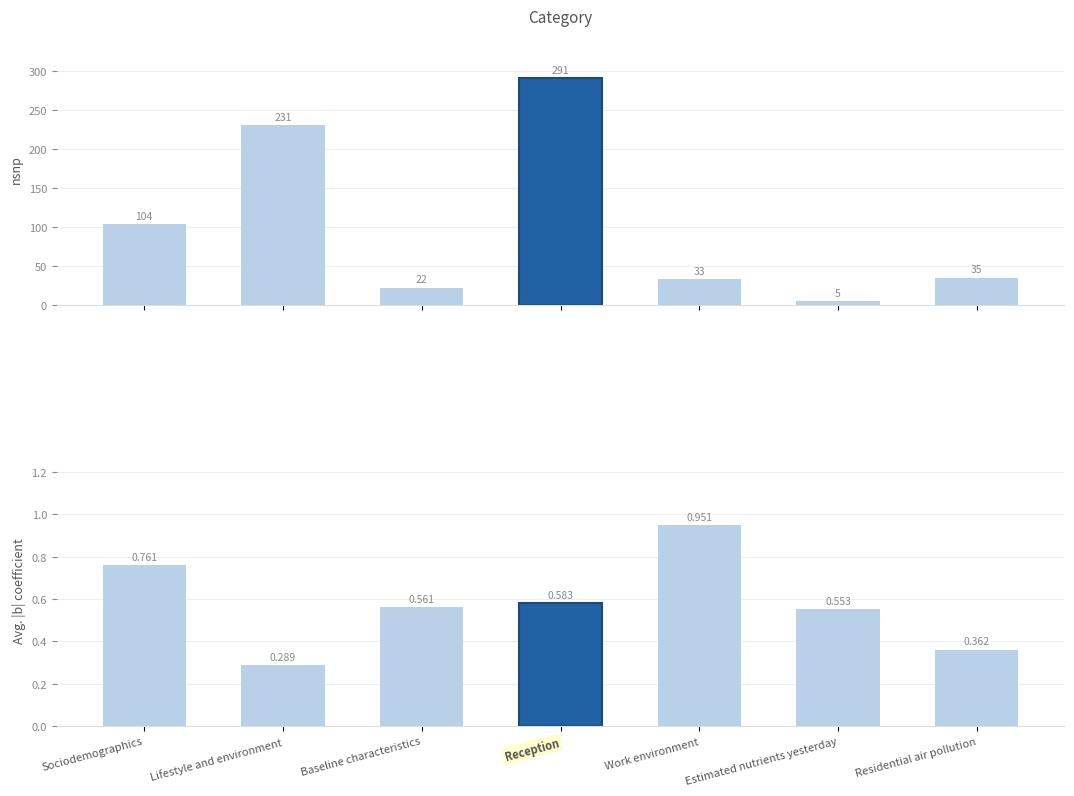

True or false: nsnp has a value of 22.0 at Baseline characteristics.

True